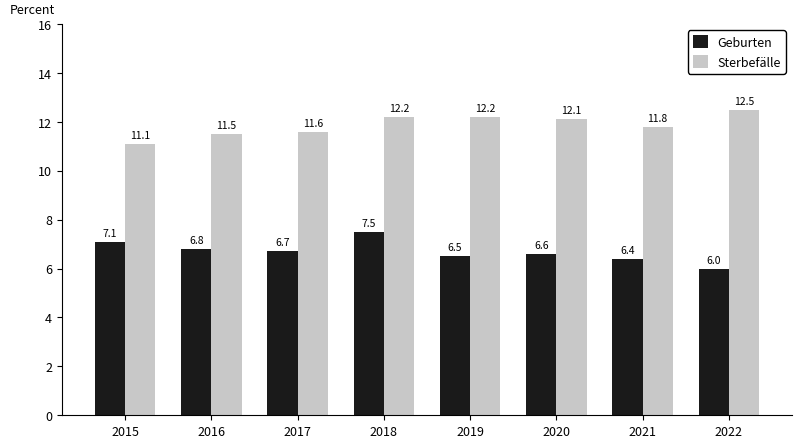

Reading right to left, what are all the values shown in this chart?

Geburten: 2022=6.0	2021=6.4	2020=6.6	2019=6.5	2018=7.5	2017=6.7	2016=6.8	2015=7.1
Sterbefälle: 2022=12.5	2021=11.8	2020=12.1	2019=12.2	2018=12.2	2017=11.6	2016=11.5	2015=11.1